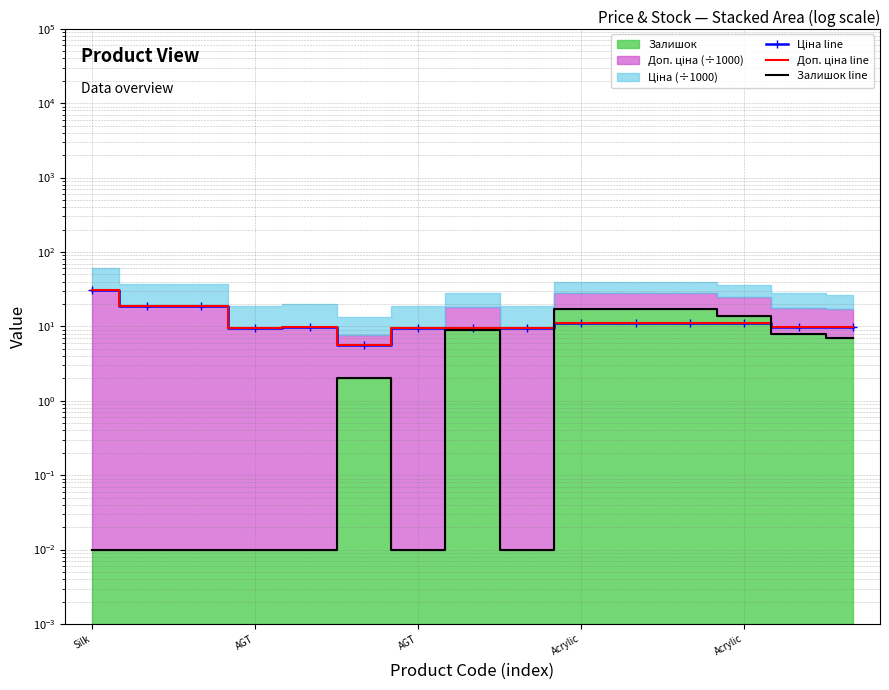

Is it true that Ціна line equals 29.0 at AGT?

False